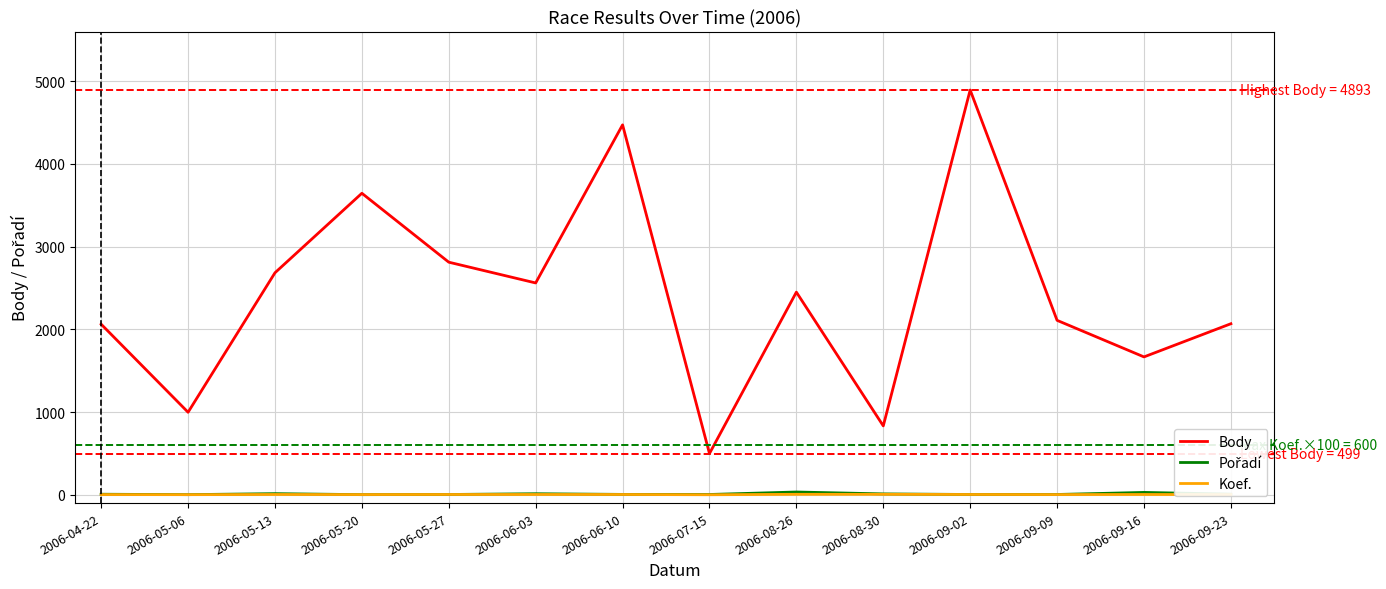

True or false: Koef. and Body cross at least once.

False